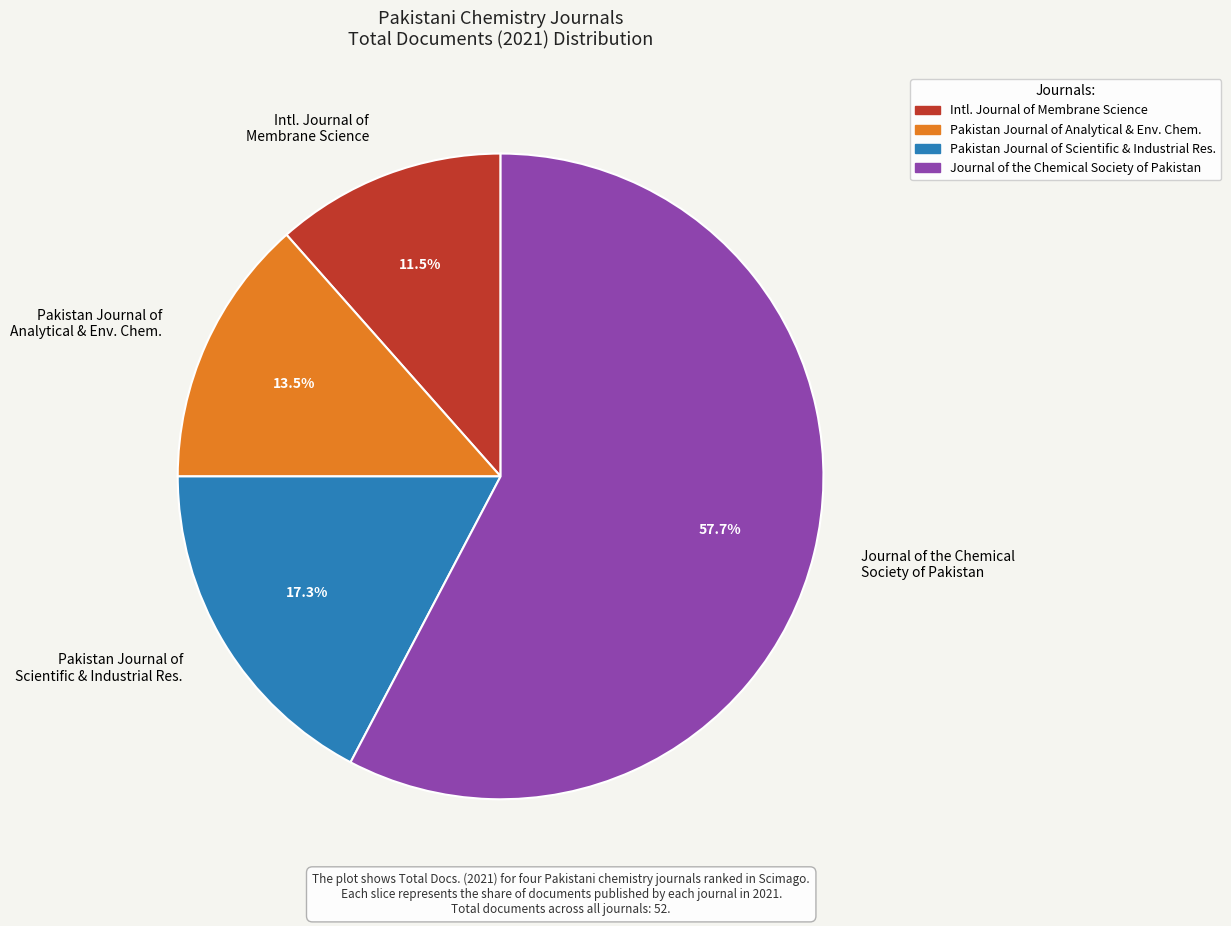

Which slice is the smallest?

Intl. Journal of Membrane Science